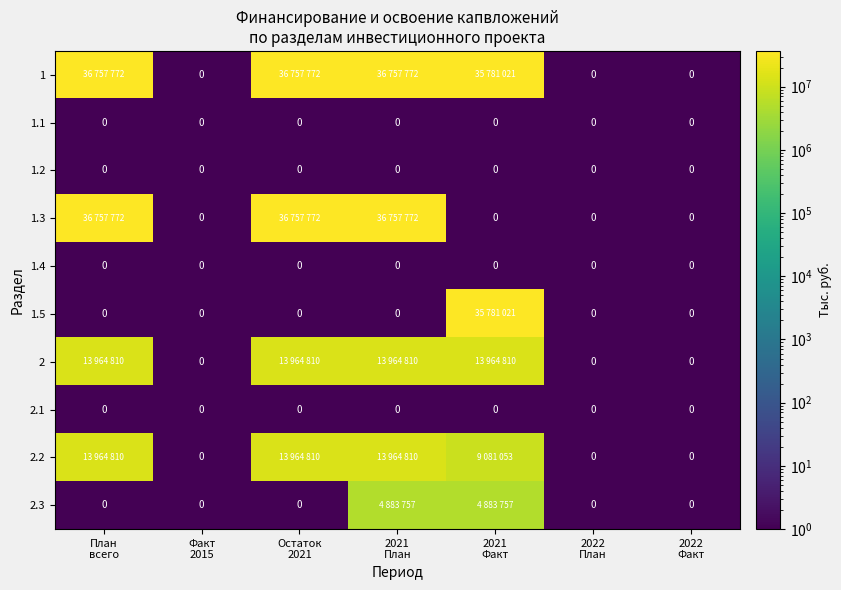

Is it true that 1.3 equals 36757772.0 at Остаток 2021?

True